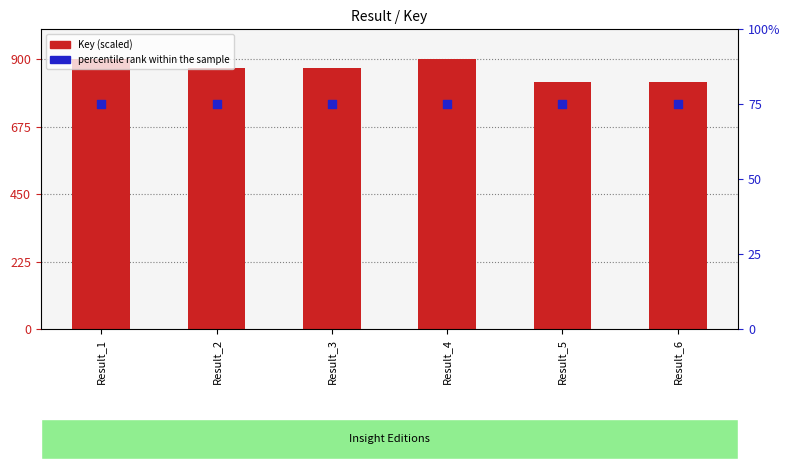

What is the total value across all series at Result_1?

975.0